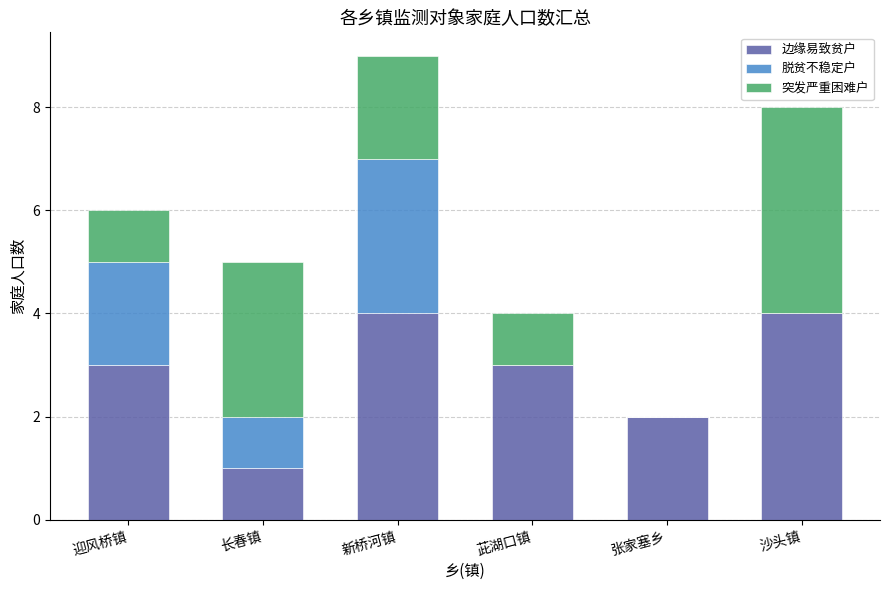

Read the 边缘易致贫户 value at 新桥河镇.

4